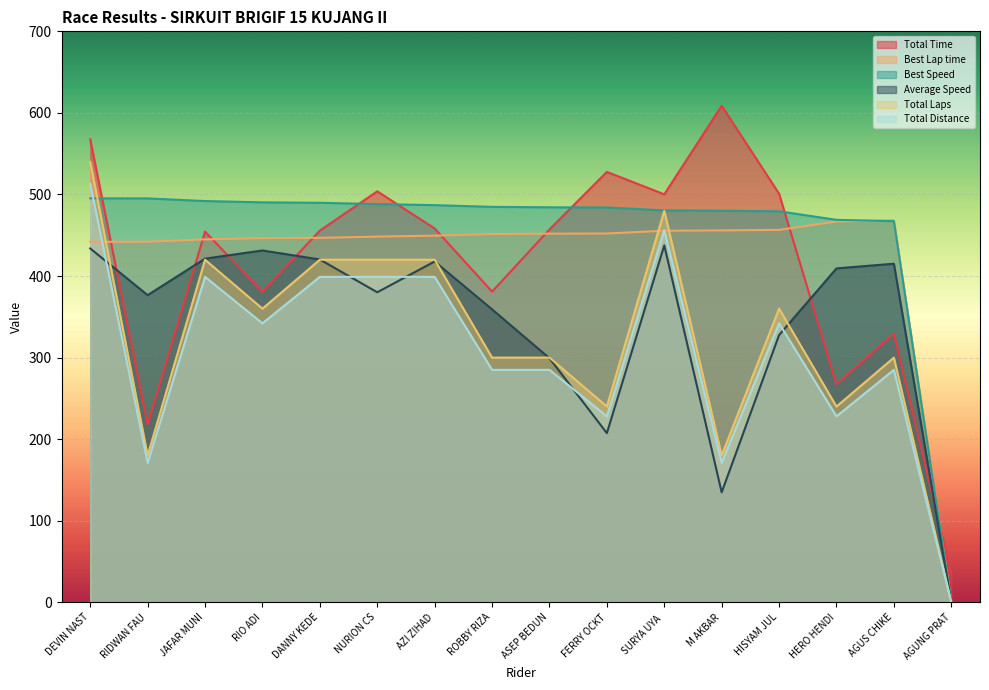

Count the number of data series in this chart.

6